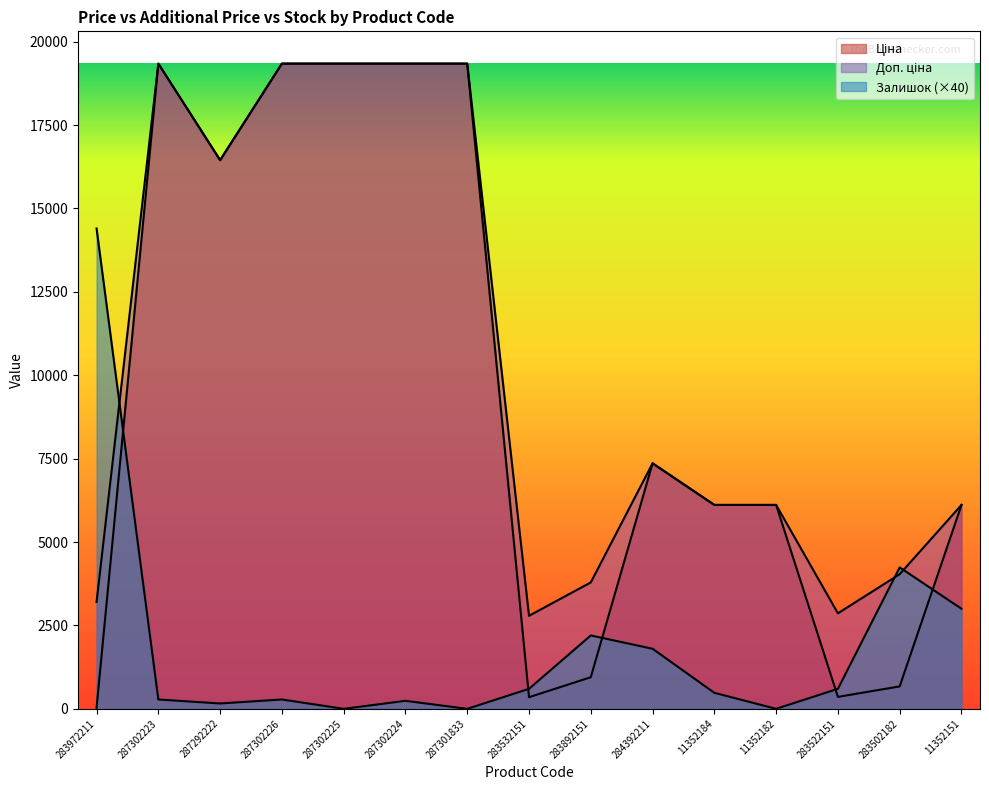

What is the difference between the Доп. ціна values at 283502182 and 11352184?

2076.5